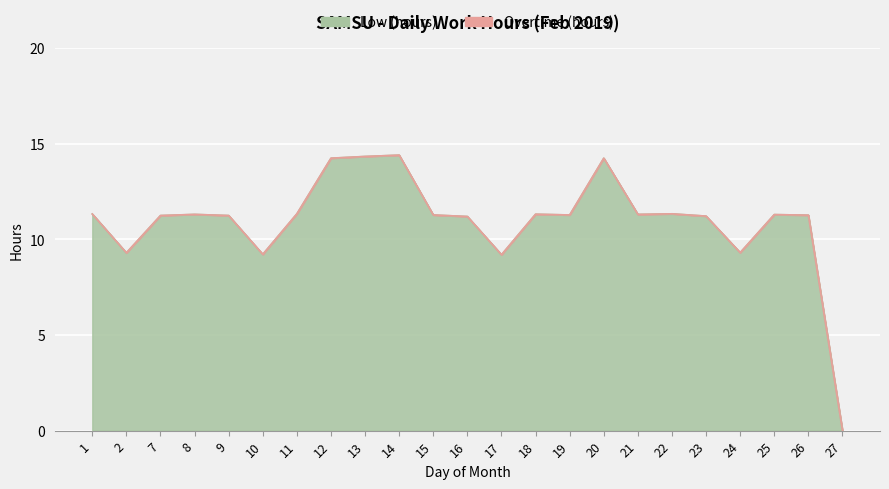

What is the average value?

11.0